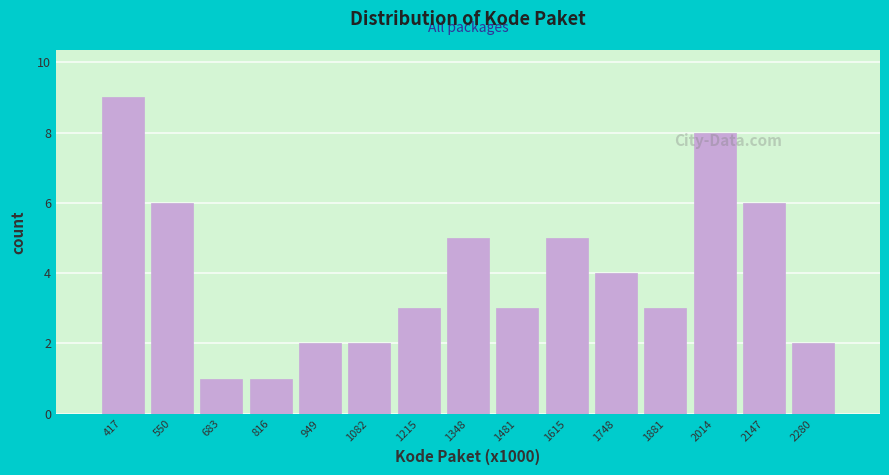

Reading left to right, list every bar in this chart as the range it spans on the x-axis followed by its height. Neither the bar edges nor the heights are printed on the chart, so give them approximately, as read against the axes.

360 to 480: 9
480 to 620: 6
620 to 740: 1
740 to 880: 1
880 to 1020: 2
1020 to 1140: 2
1140 to 1280: 3
1280 to 1420: 5
1420 to 1540: 3
1540 to 1680: 5
1680 to 1820: 4
1820 to 1940: 3
1940 to 2080: 8
2080 to 2220: 6
2220 to 2340: 2